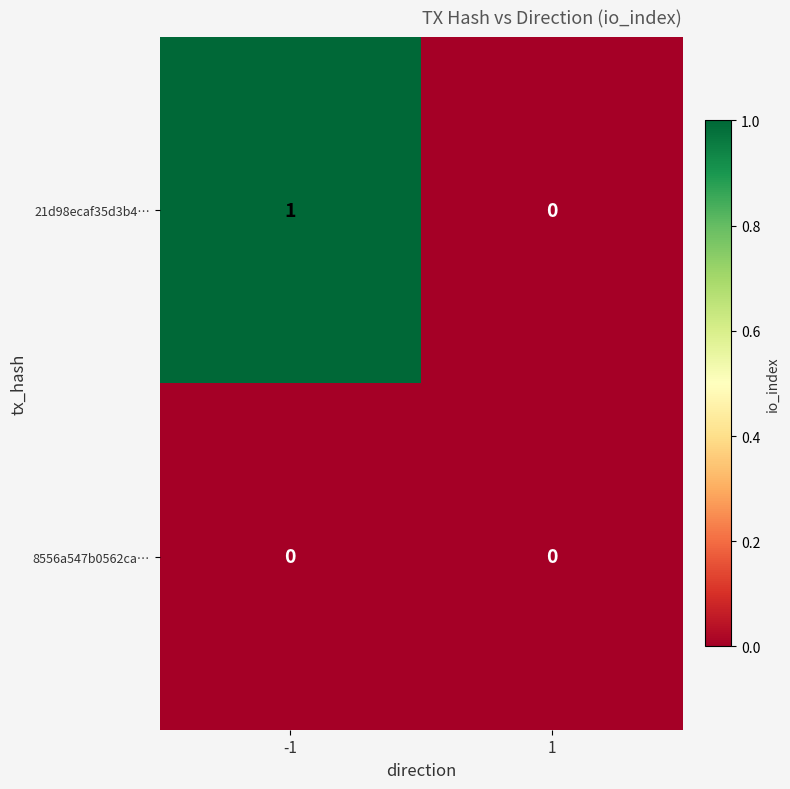

Which series has the largest total across all categories?

21d98ecaf35d3b4…